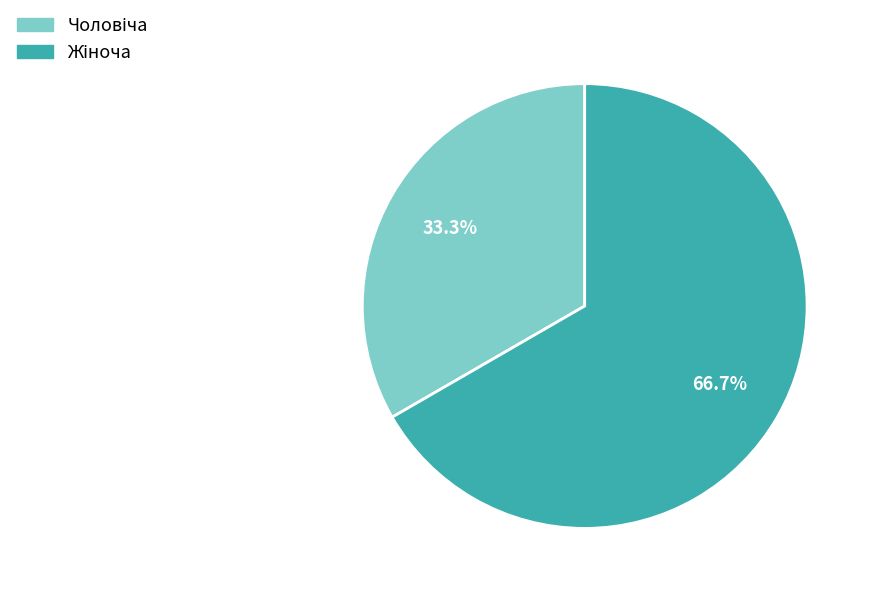

Is there any slice that represents more than half of the pie?

Yes